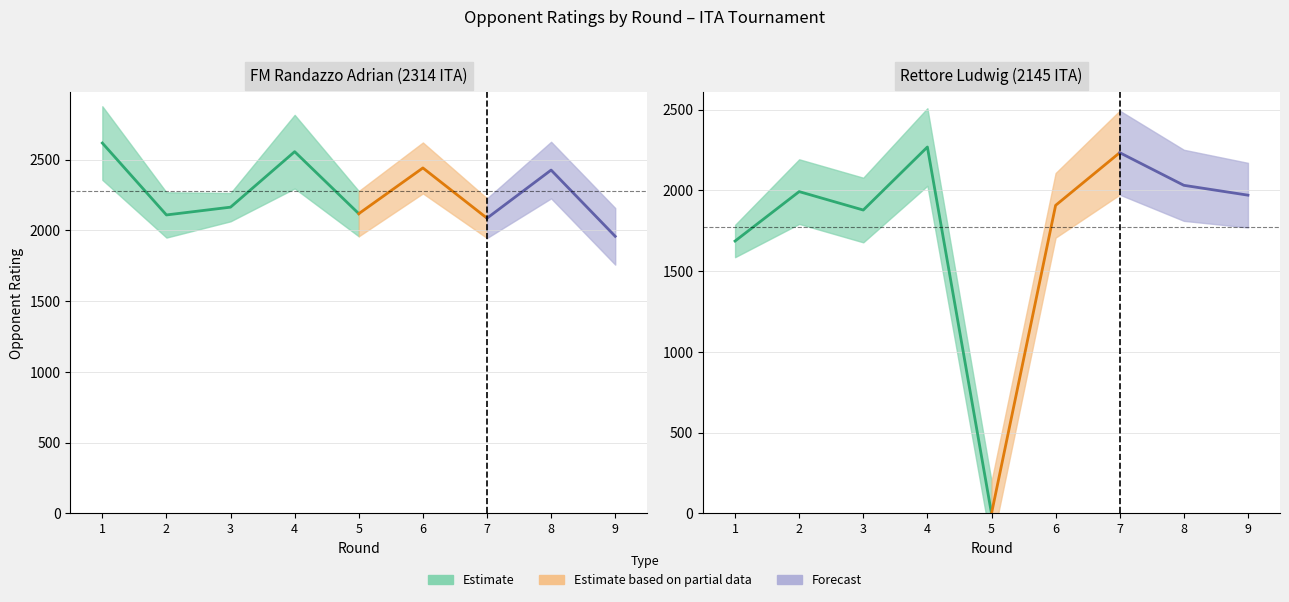

Rank the series at 5 from lowest to highest value.

Rettore Rating, Randazzo Rating